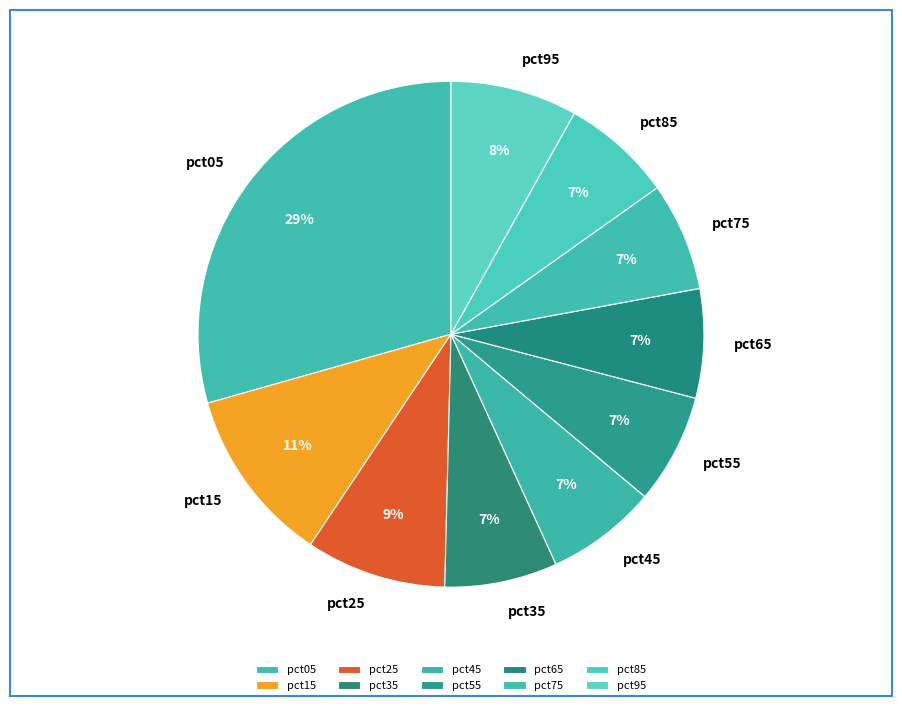

Which category has the biggest portion of the pie?

pct05